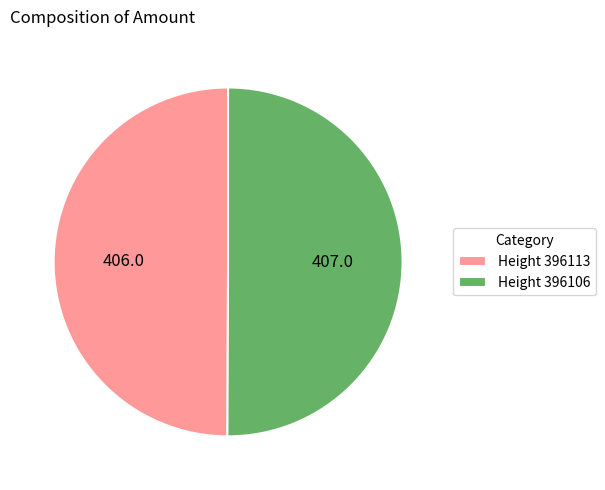

How many segments does this pie chart have?

2